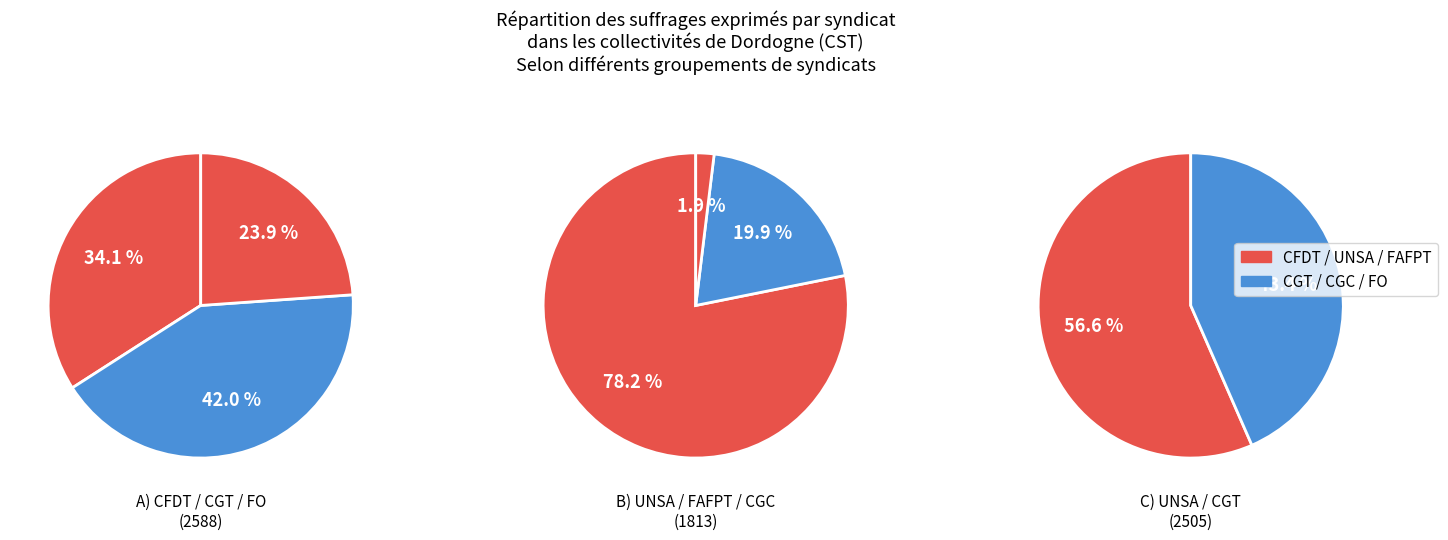

True or false: UNSA accounts for 32% of the total.

True